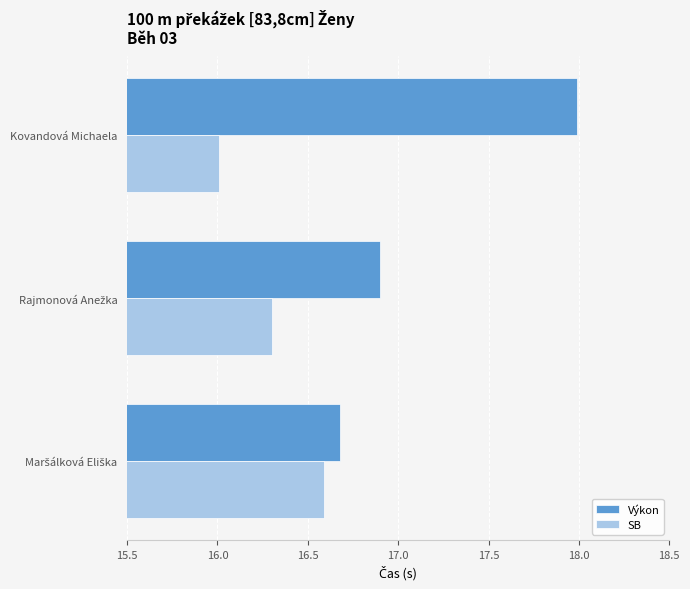

Which series has the largest range (max minus min)?

Výkon